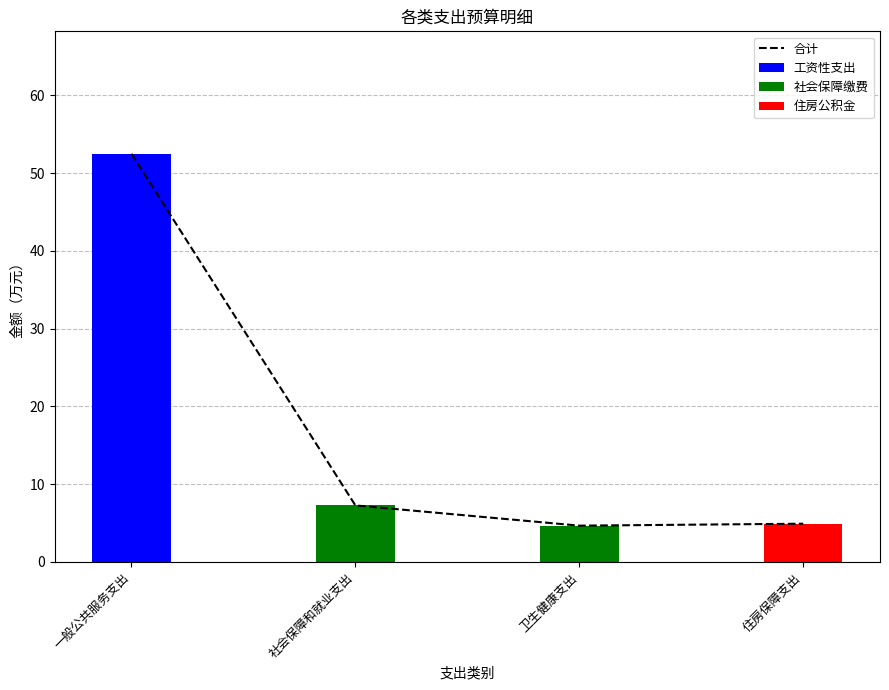

The value of 社会保障缴费 at 住房保障支出 is 0.0. True or false?

True